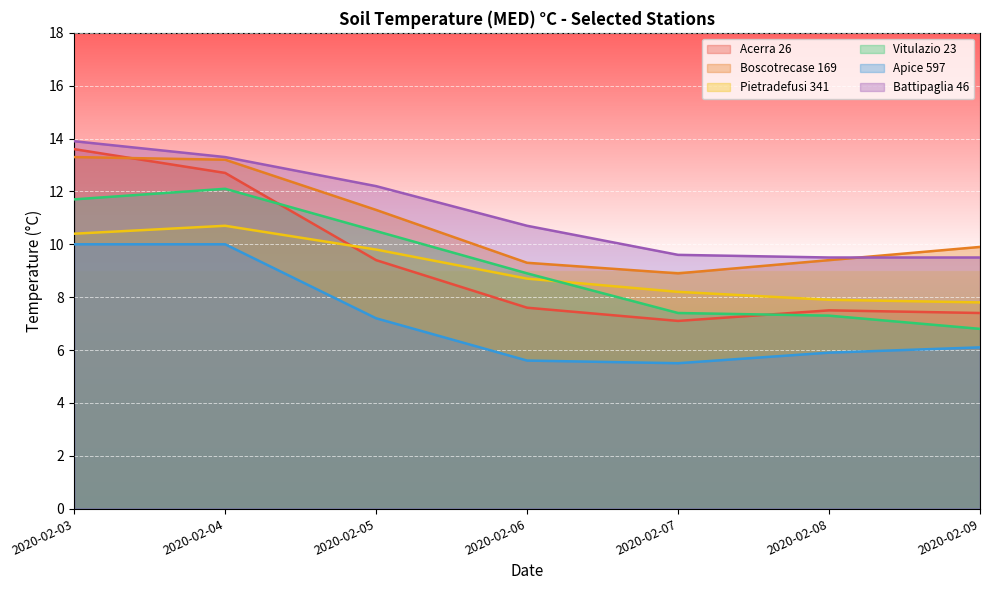

At which category does the chart reach its peak across all series?

2020-02-03